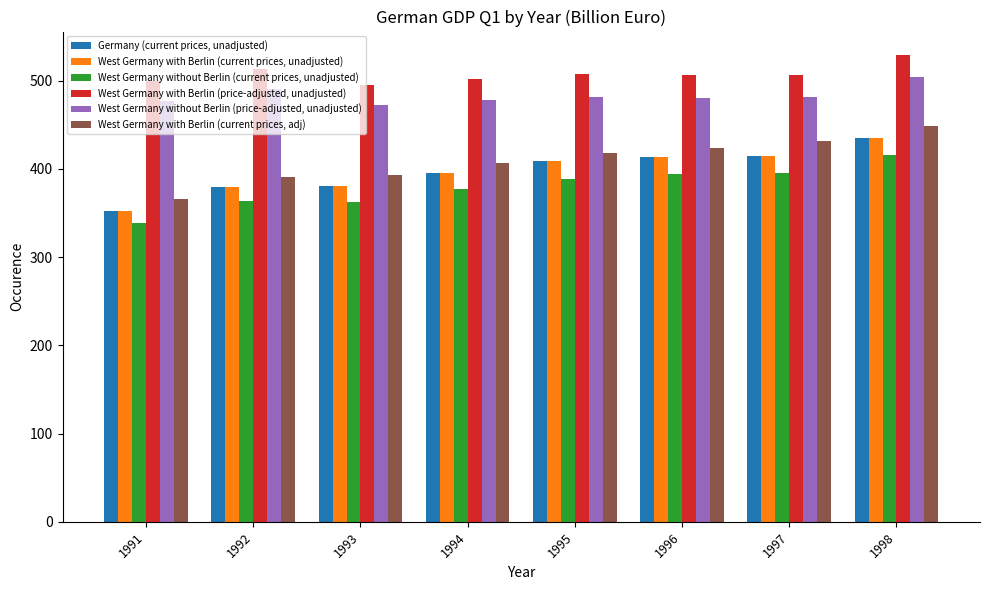

Which series has the largest total across all categories?

West Germany with Berlin (price-adjusted, unadjusted)